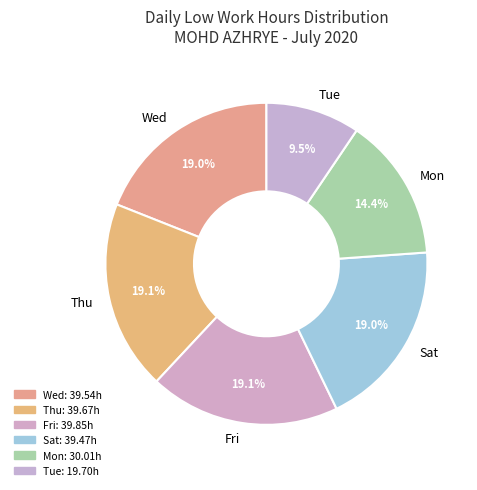

Approximately how many times larger is the value at Tue compared to Wed?

0.5